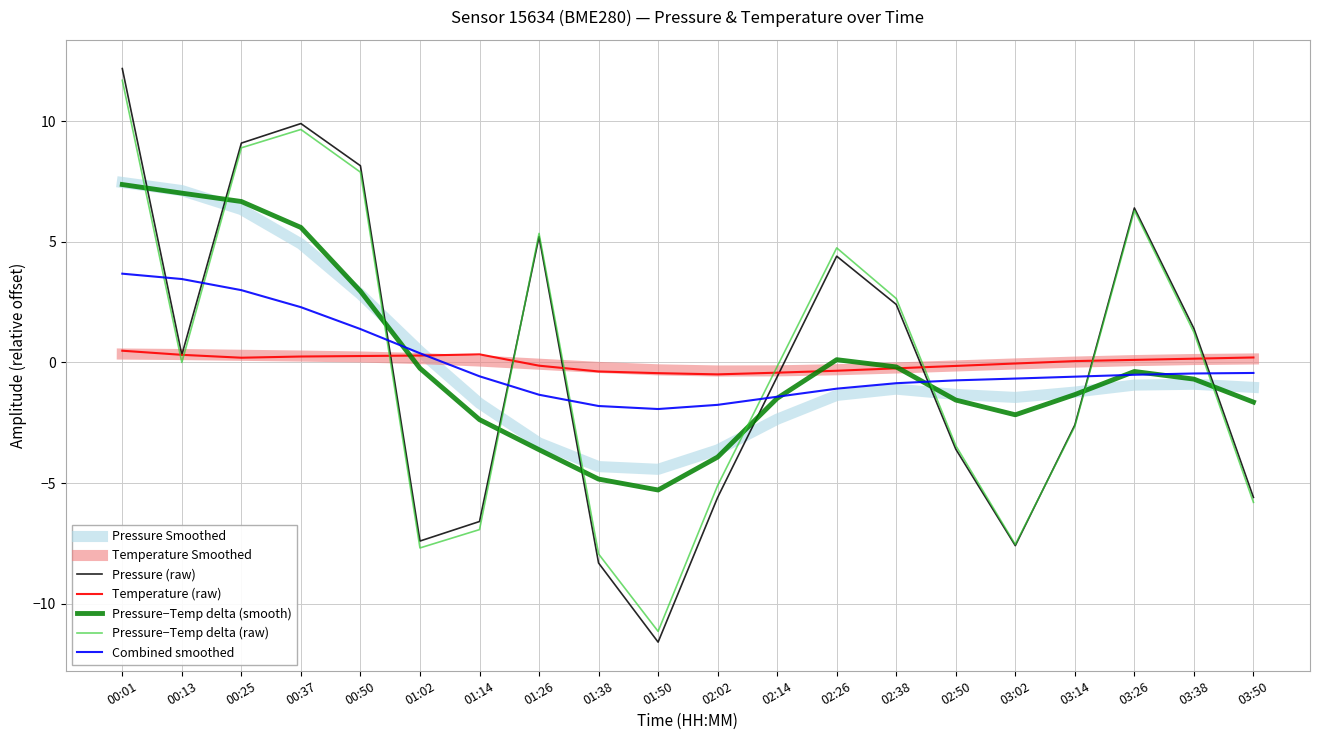

Which series has the largest range (max minus min)?

Pressure (raw)